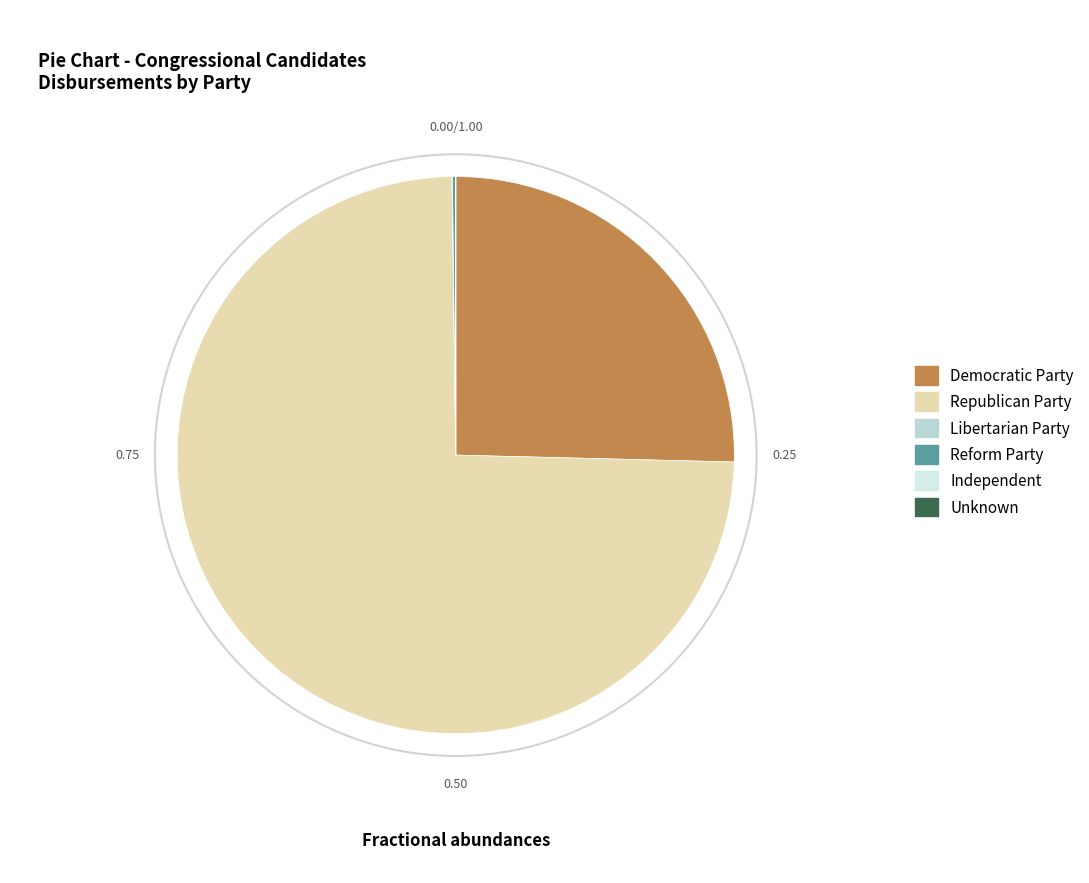

What is the change in value from Republican Party to Reform Party?

-13847822